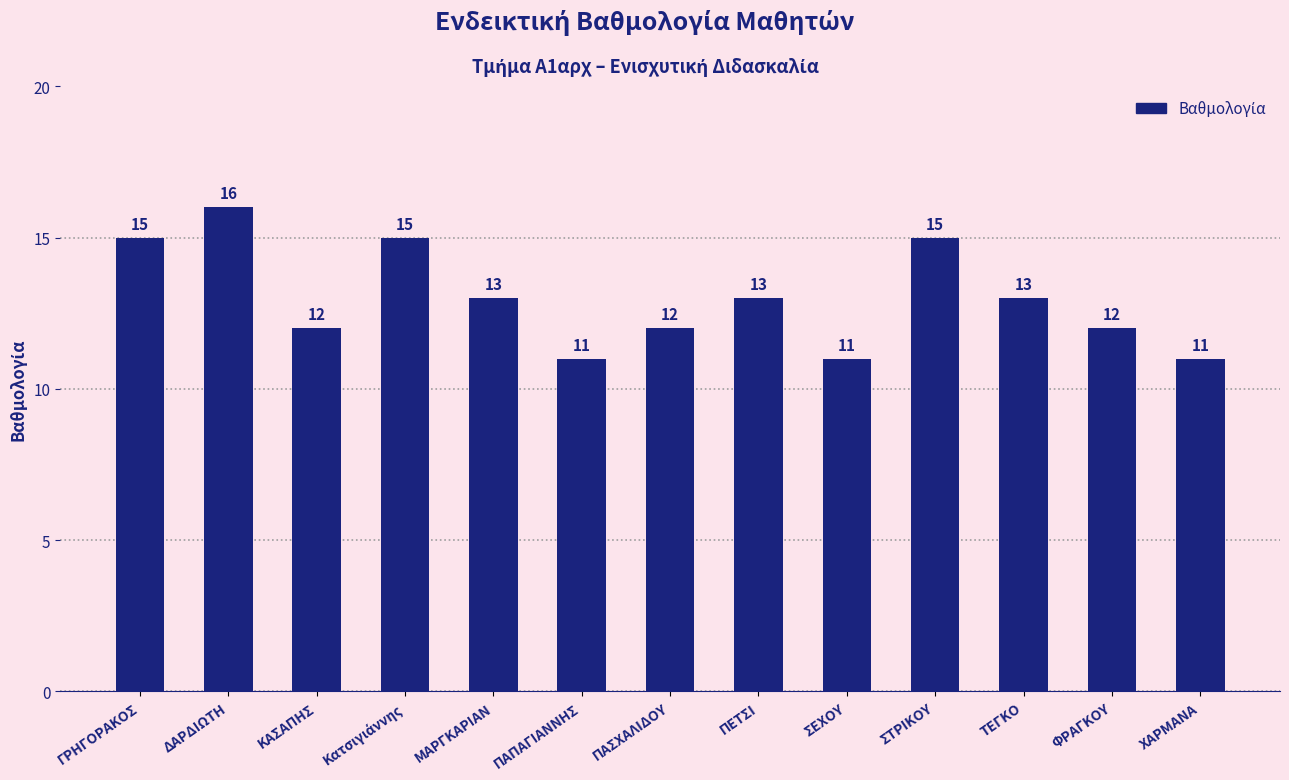

Where does the data first go above 13?

ΓΡΗΓΟΡΑΚΟΣ